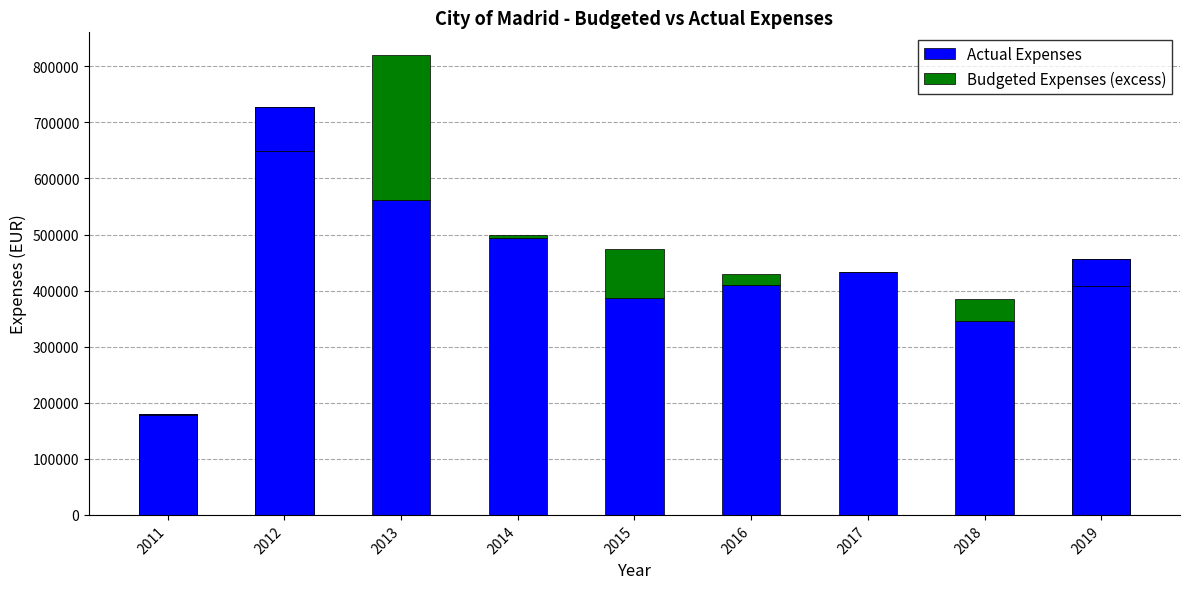

Between 2012 and 2018, which series saw the biggest shift?

Actual Expenses